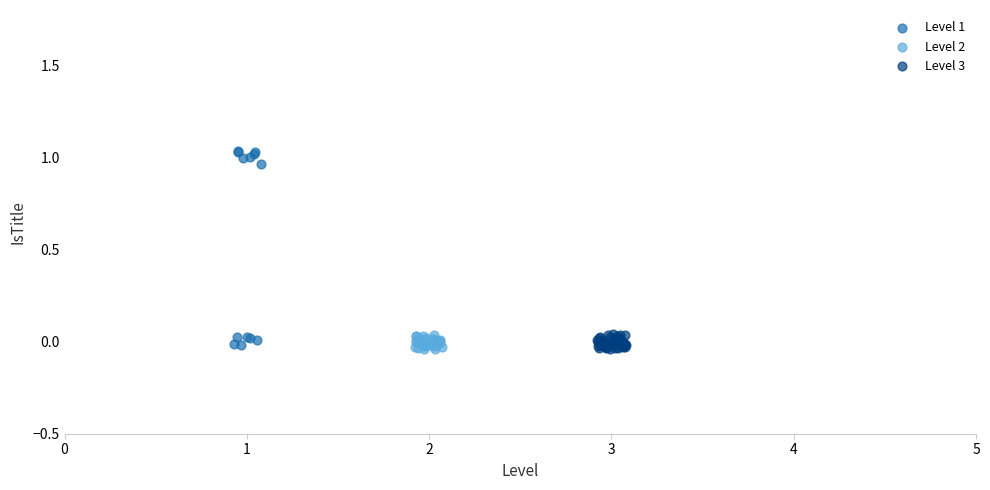

Which series contains the highest Y value?

Level 1